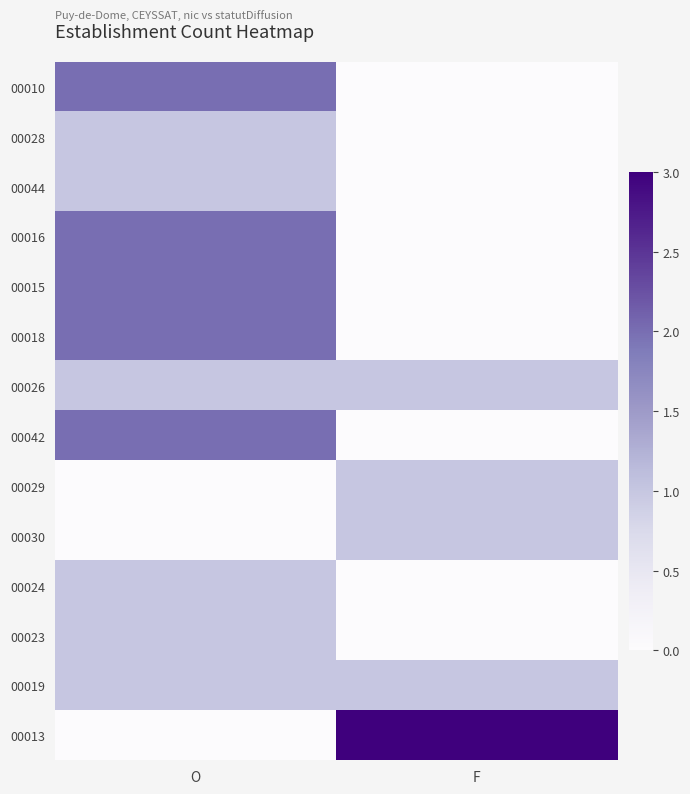

Reading left to right, list all the values displayed in this chart.

00010: O=2	F=0
00028: O=1	F=0
00044: O=1	F=0
00016: O=2	F=0
00015: O=2	F=0
00018: O=2	F=0
00026: O=1	F=1
00042: O=2	F=0
00029: O=0	F=1
00030: O=0	F=1
00024: O=1	F=0
00023: O=1	F=0
00019: O=1	F=1
00013: O=0	F=3